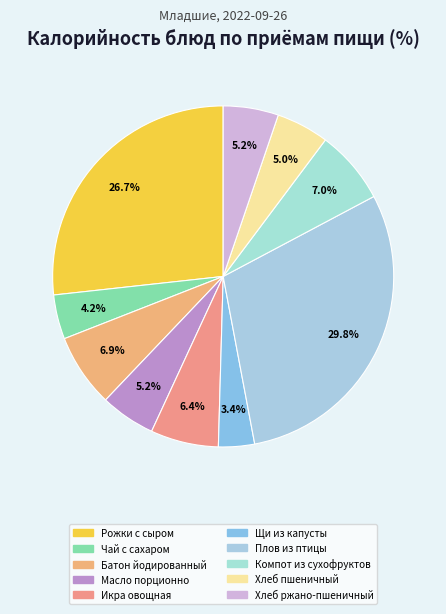

How many segments does this pie chart have?

10